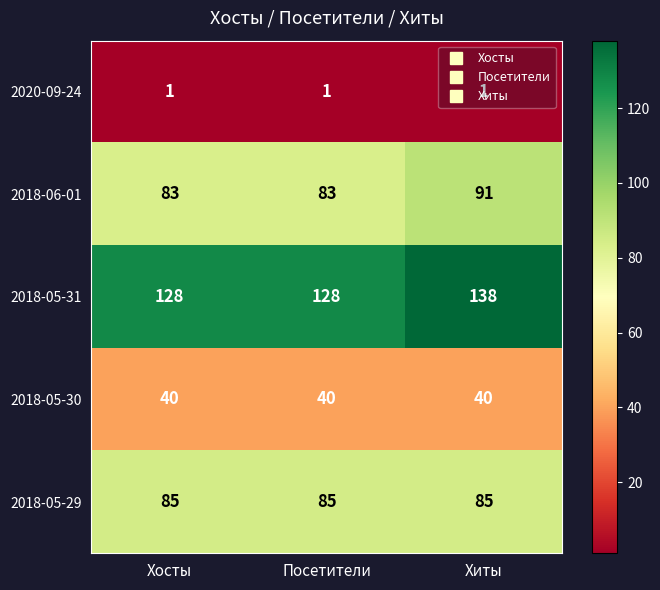

List the series in order of their peak value, lowest first.

2020-09-24, 2018-05-30, 2018-05-29, 2018-06-01, 2018-05-31